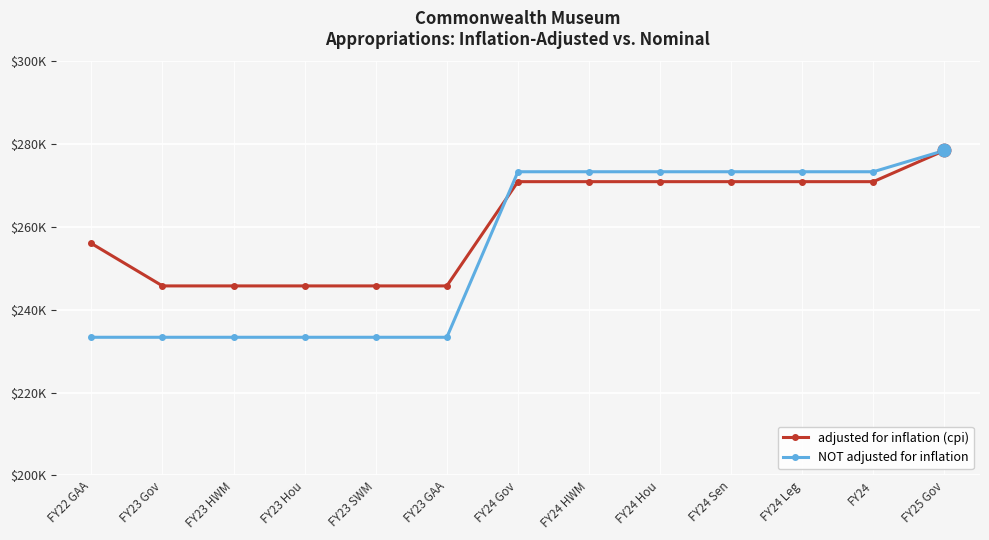

What is the spread (max minus min) of values at FY24 Leg?

2395